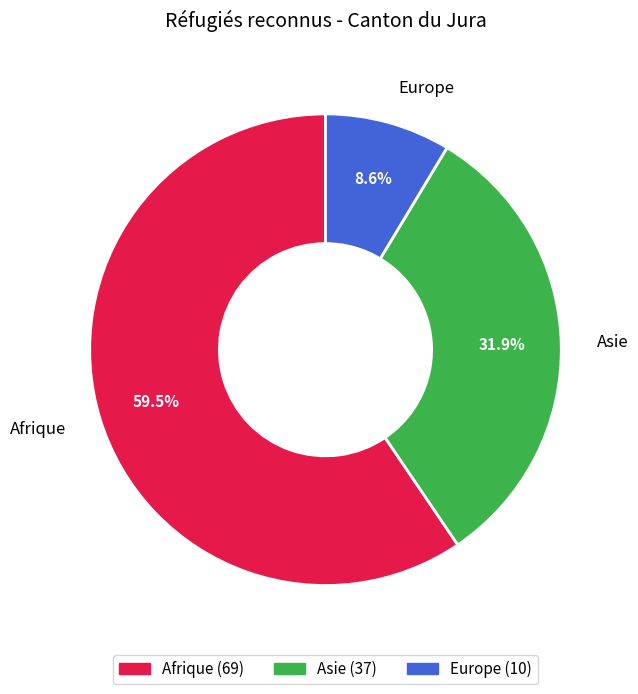

Combined, do Europe and Afrique account for over 50%?

Yes